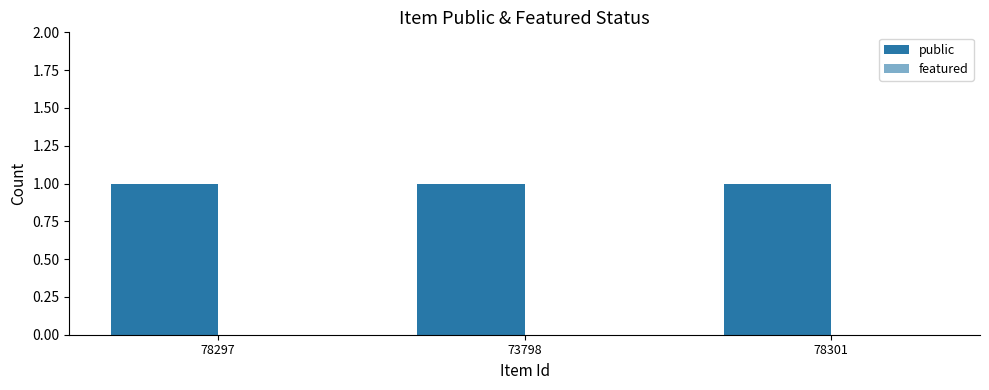

Which category has the lowest value in the featured series?

78297